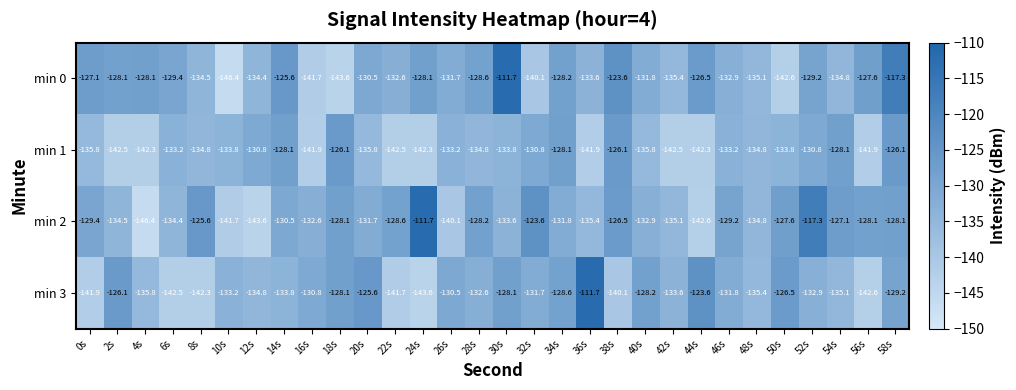

How many distinct data groups are displayed?

4